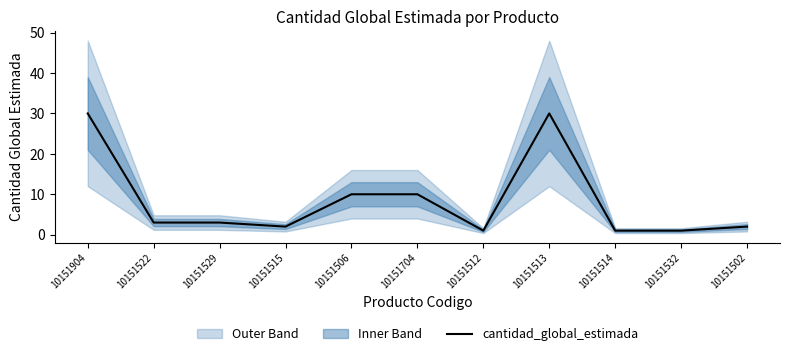

At which category does the chart reach its peak across all series?

10151904